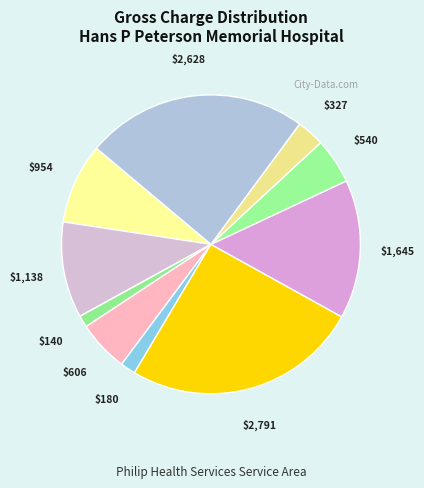

How many slices are in this pie chart?

10